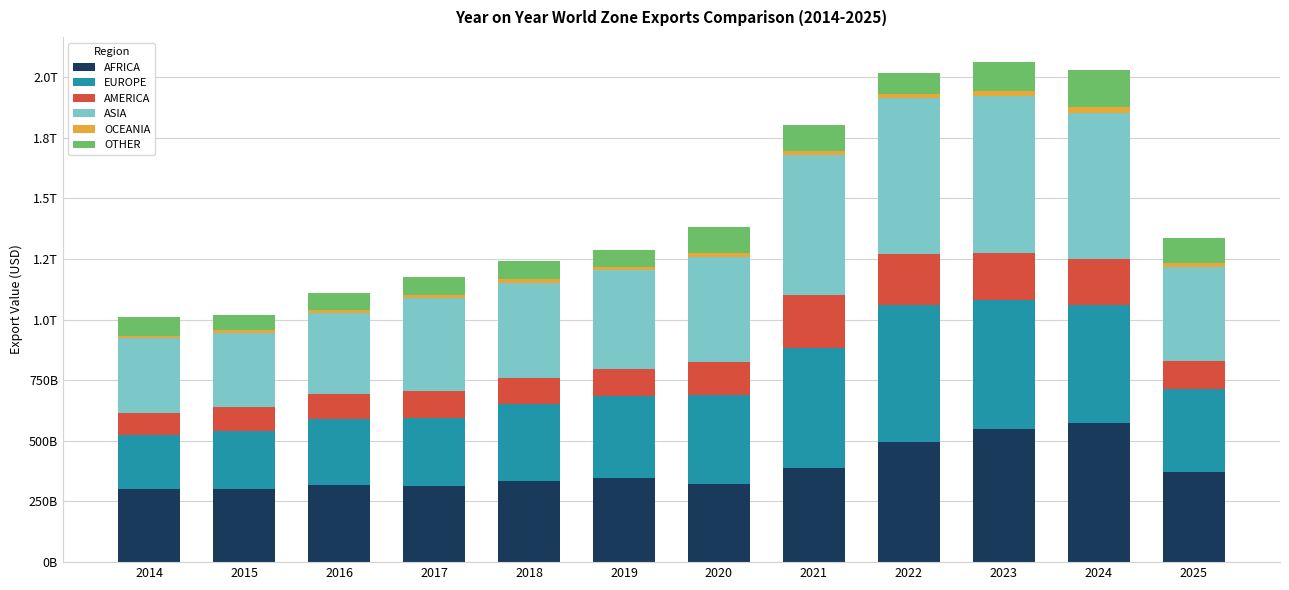

Are the bars grouped side by side (vs. stacked)?

No